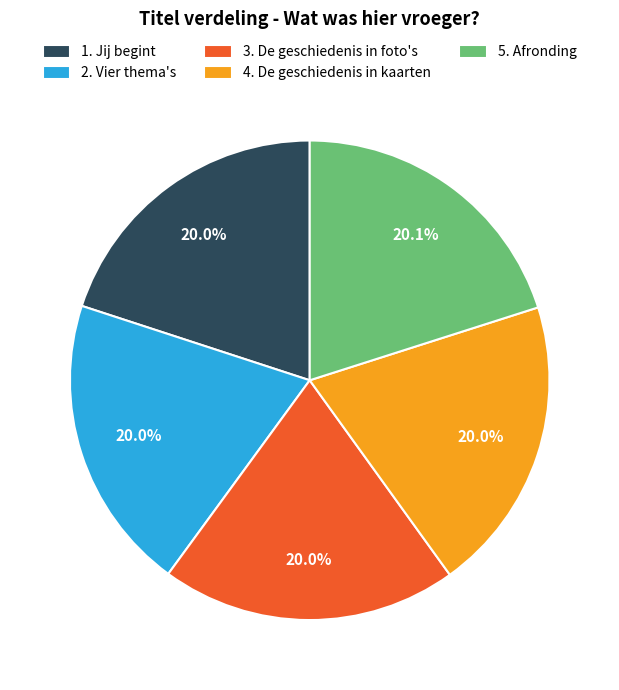

To the nearest percent, what percentage of the pie is 2. Vier thema's?

20%